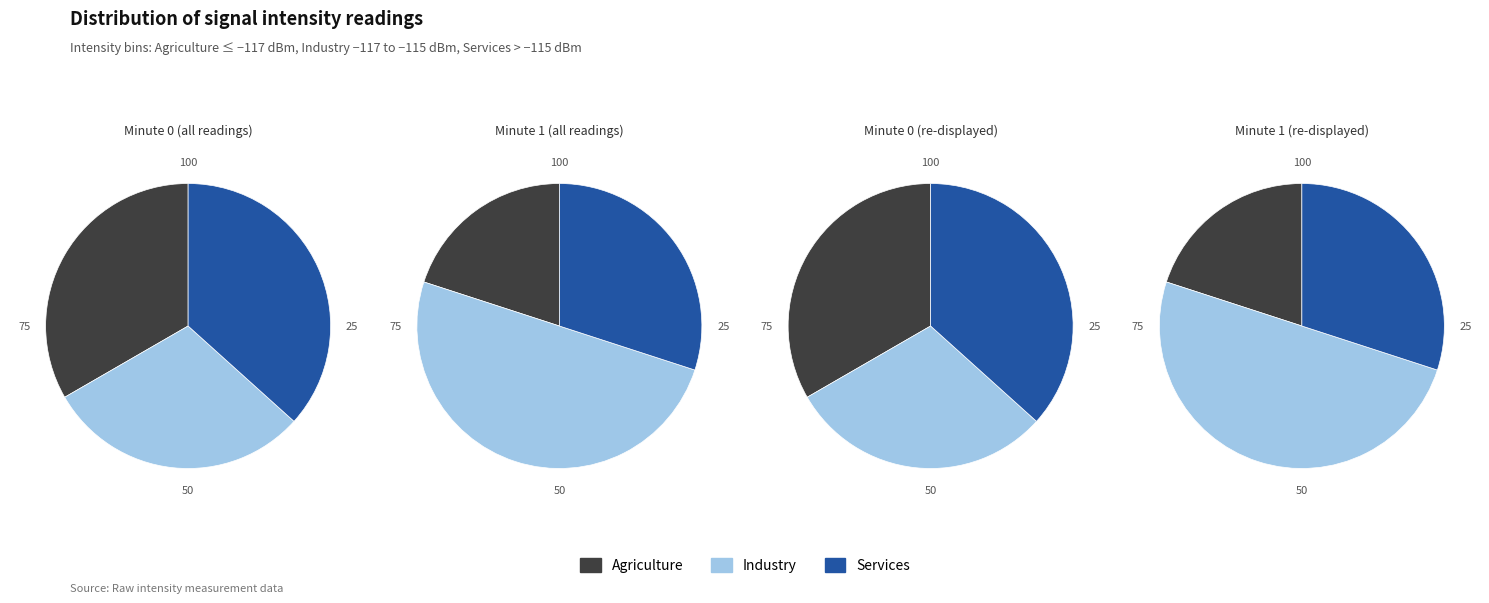

What percentage is the Minute 0 slice, to the nearest percent?

25%